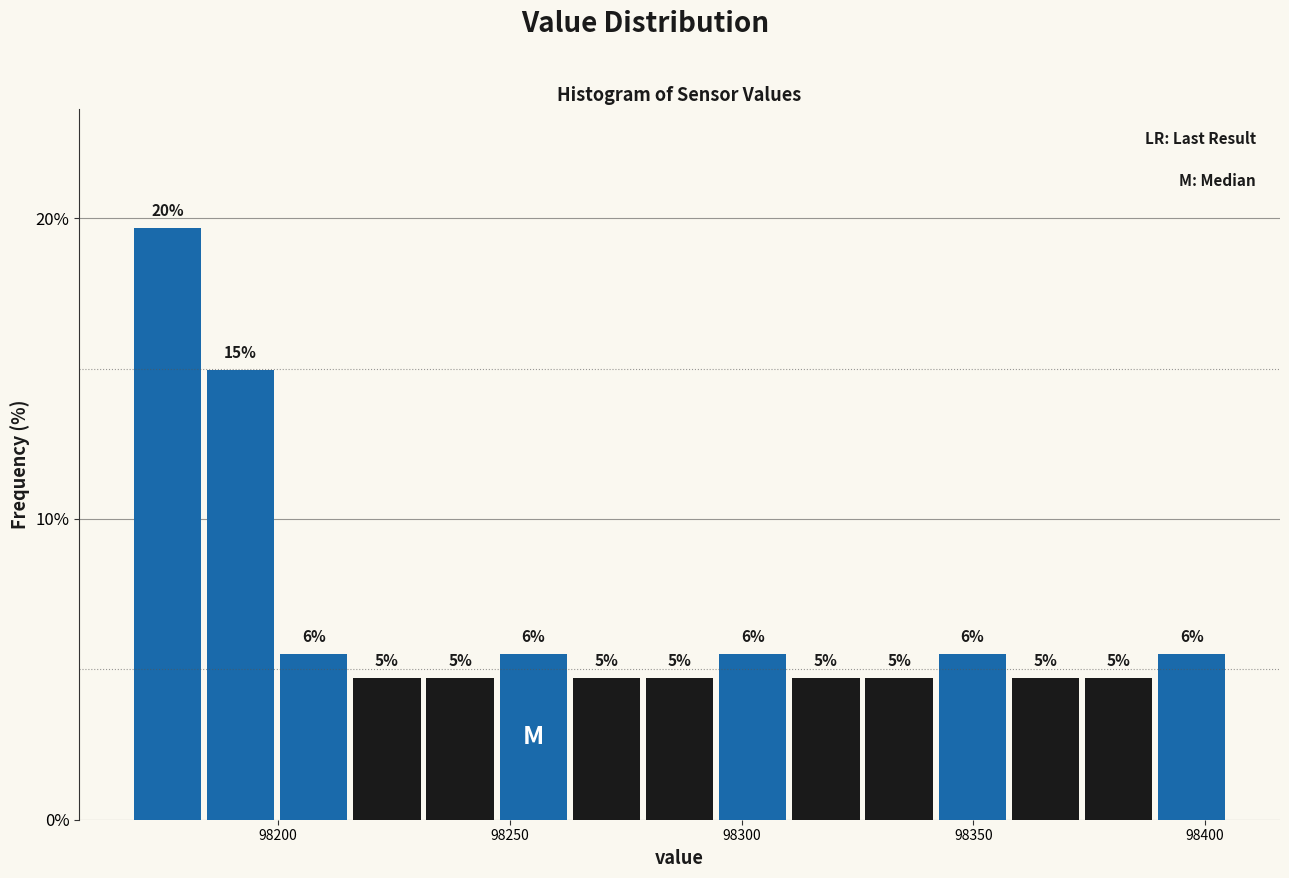

Around what value on the x-axis is the tallest bar? Give the approximate position of its centre, as read against the axis.

98175